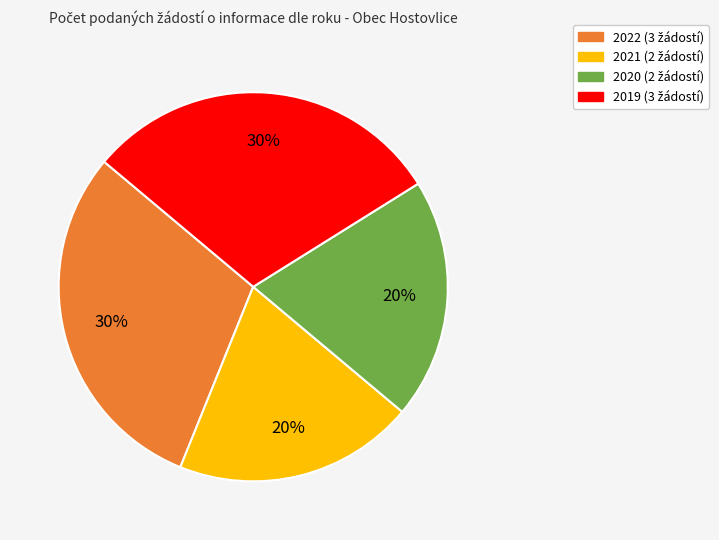

Is there a majority slice in this chart?

No